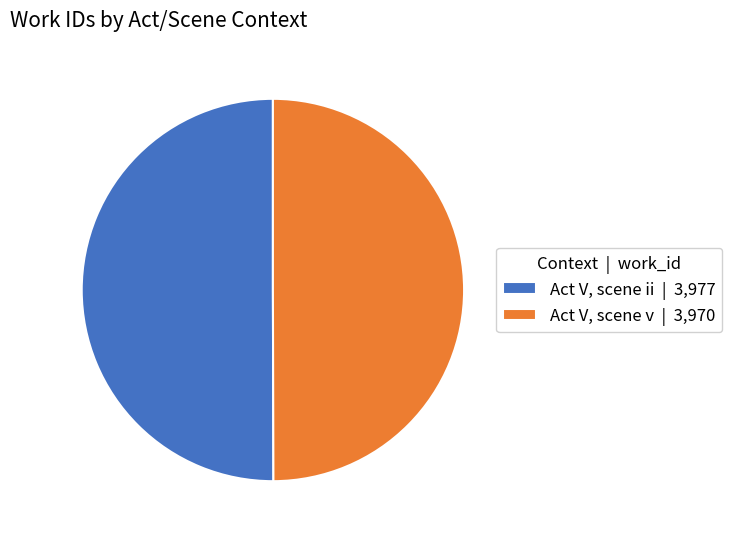

What is the ratio of the value at Act V, scene ii | 3,977 to the value at Act V, scene v | 3,970?

1.0